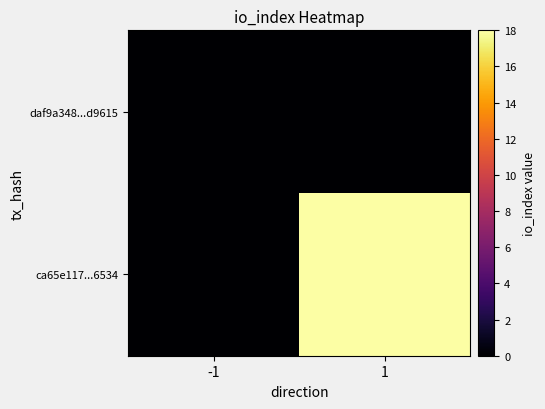

At which category is the sum across all series the highest?

1